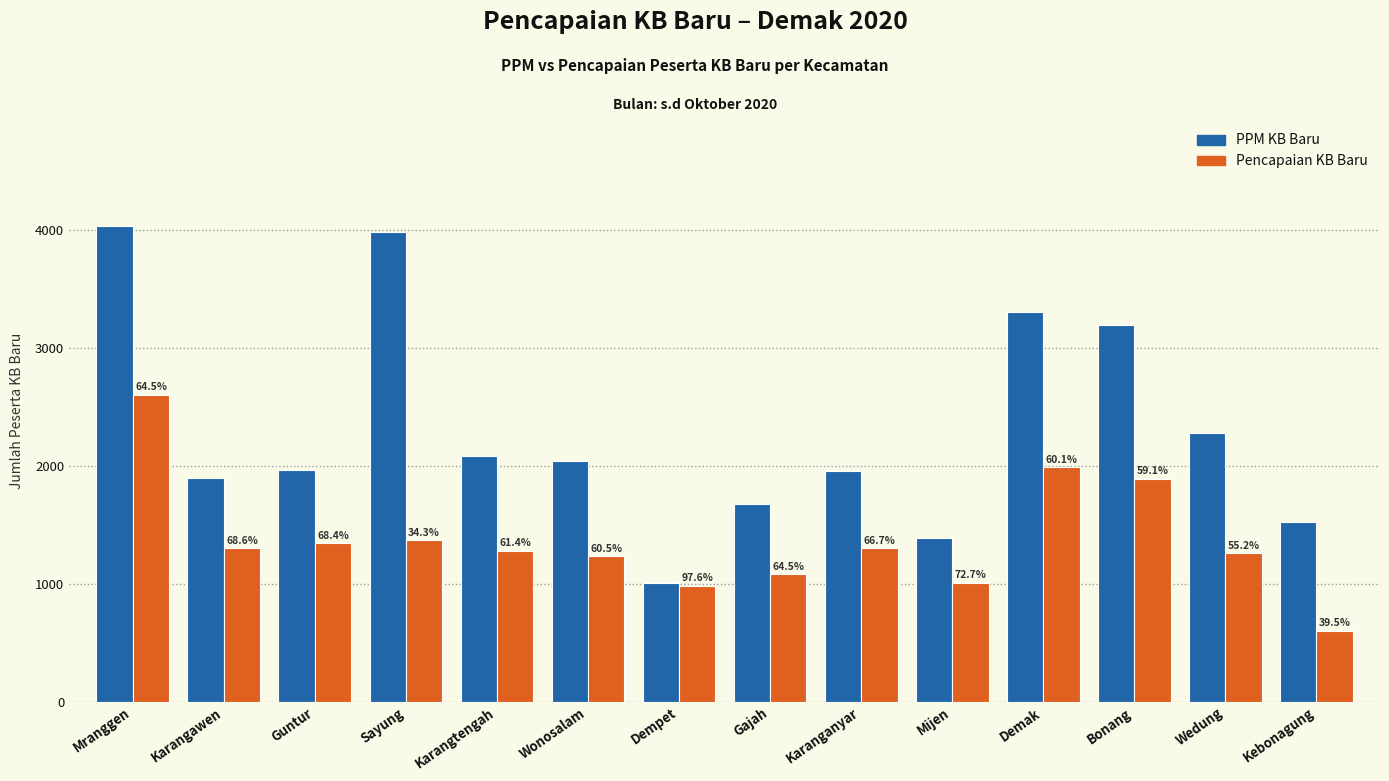

At how many categories does at least one series exceed 3933?

2